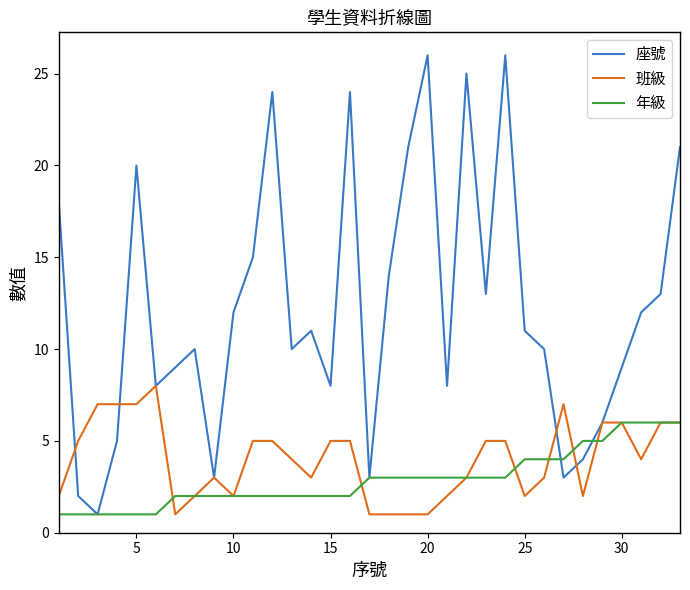

What is the maximum value for 年級?

6